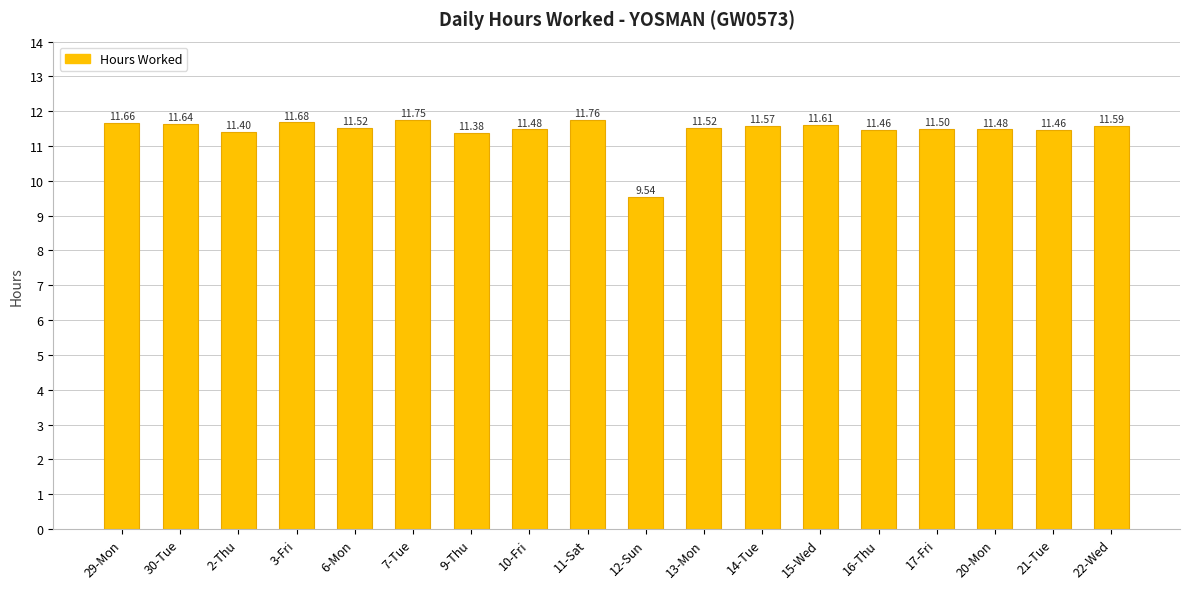

Where is the data nearest to the value 10?

12-Sun